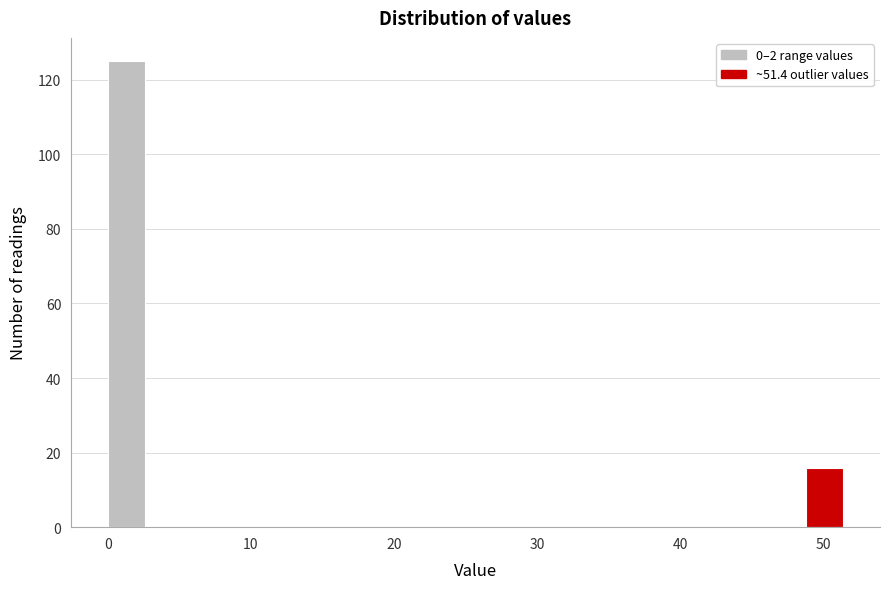

Around what value on the x-axis is the tallest bar? Give the approximate position of its centre, as read against the axis.

1